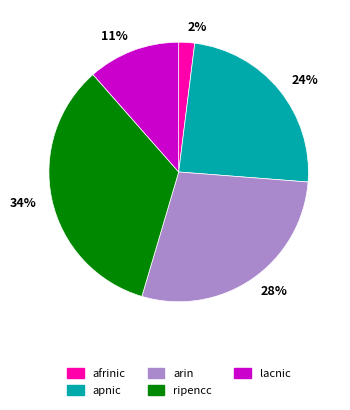

True or false: 34% accounts for 34% of the total.

True